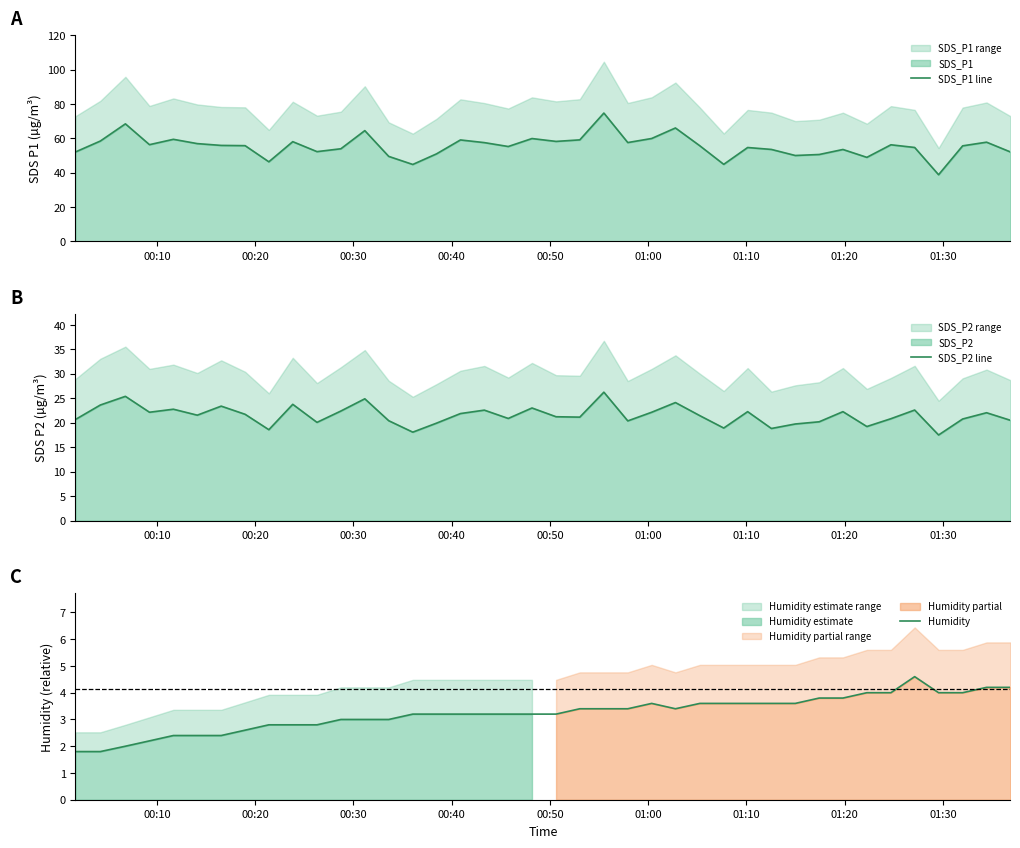

Rank the series by their average value, from lowest to highest.

Humidity, SDS_P2 line, SDS_P1 line